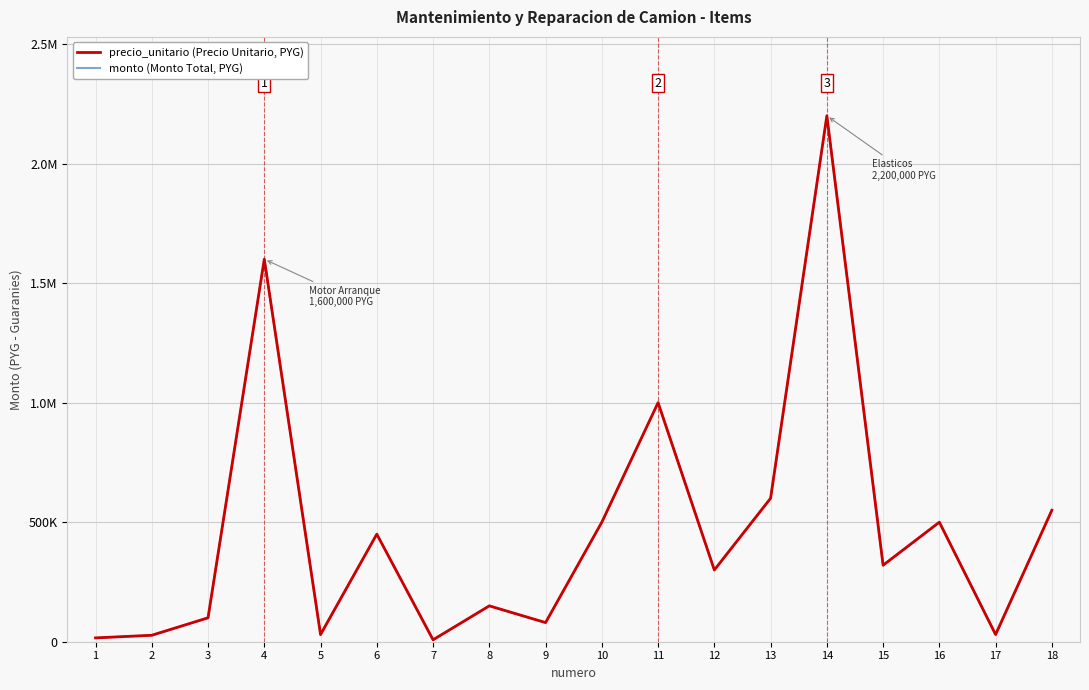

List the series in order of their peak value, highest first.

precio_unitario (Precio Unitario, PYG), monto (Monto Total, PYG)